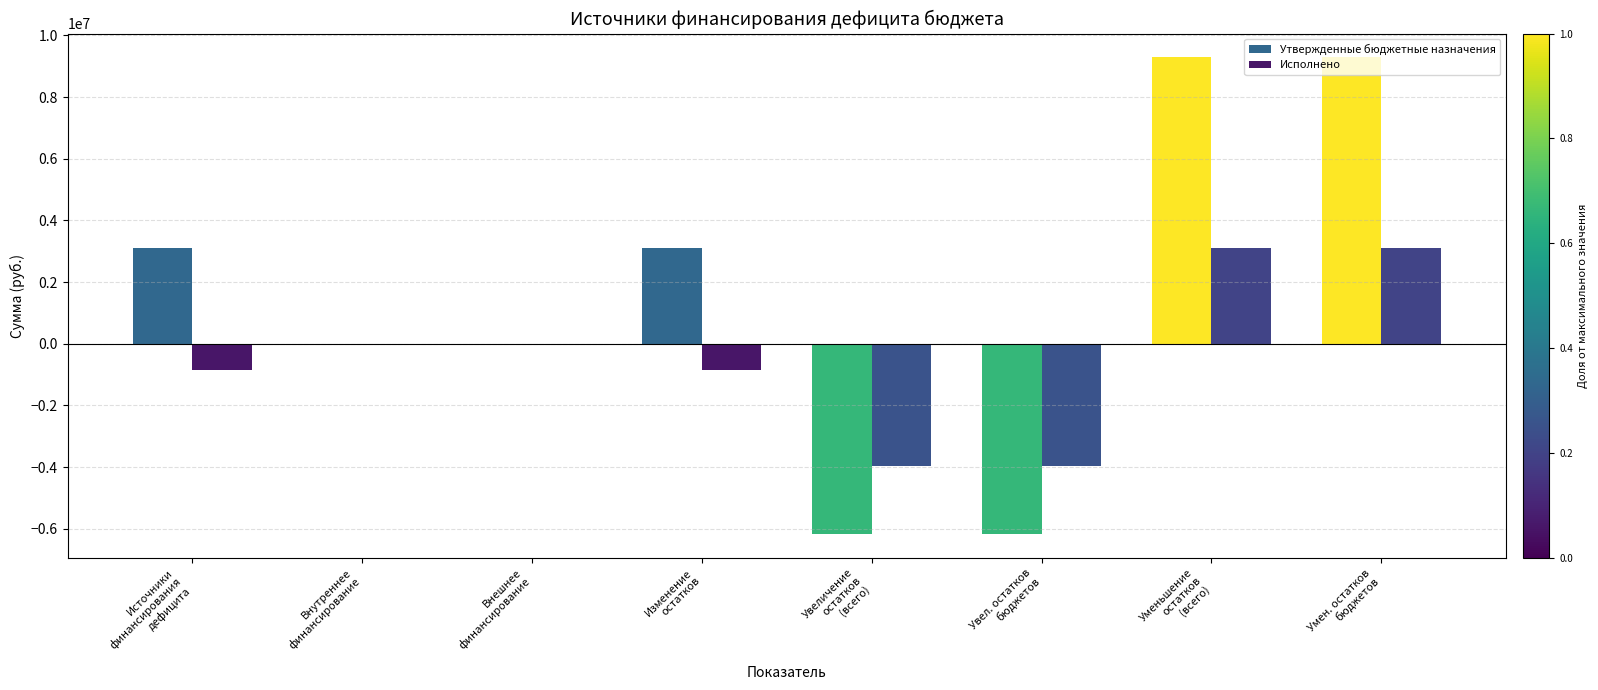

How many groups of bars are there?

8